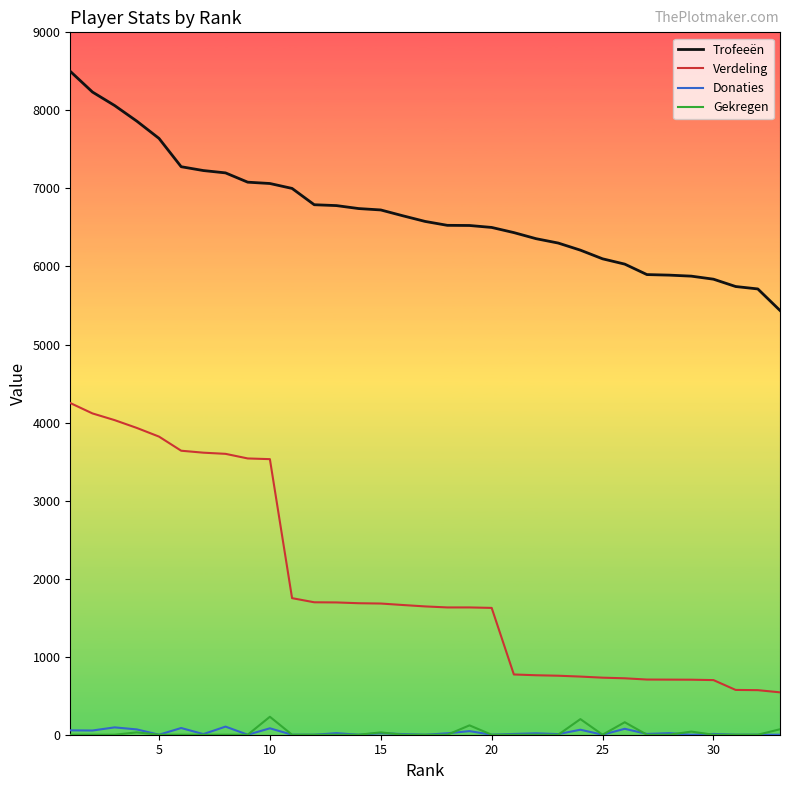

What is the lowest value of the Verdeling series?

543